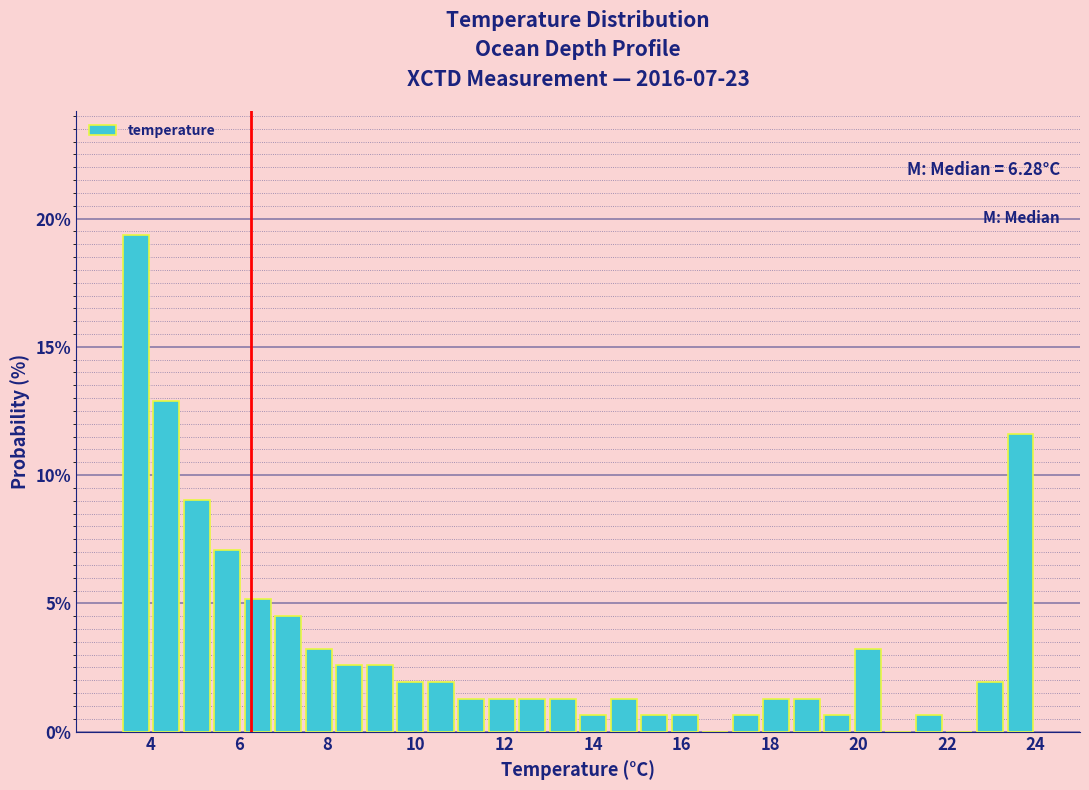

Around what value on the x-axis is the tallest bar? Give the approximate position of its centre, as read against the axis.

3.6